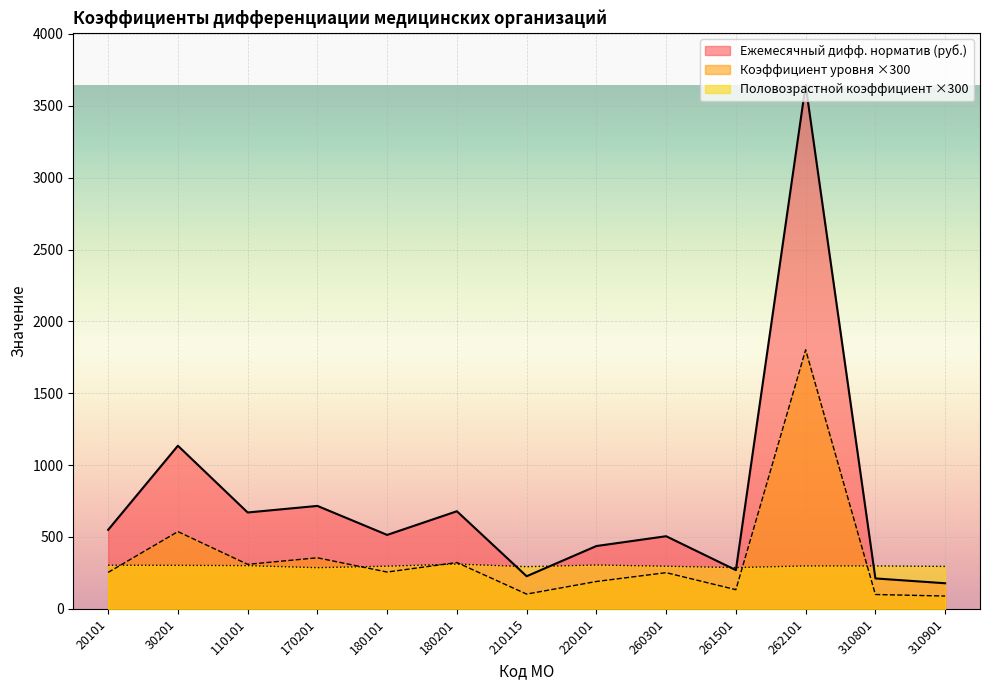

At which category does the chart reach its peak across all series?

262101